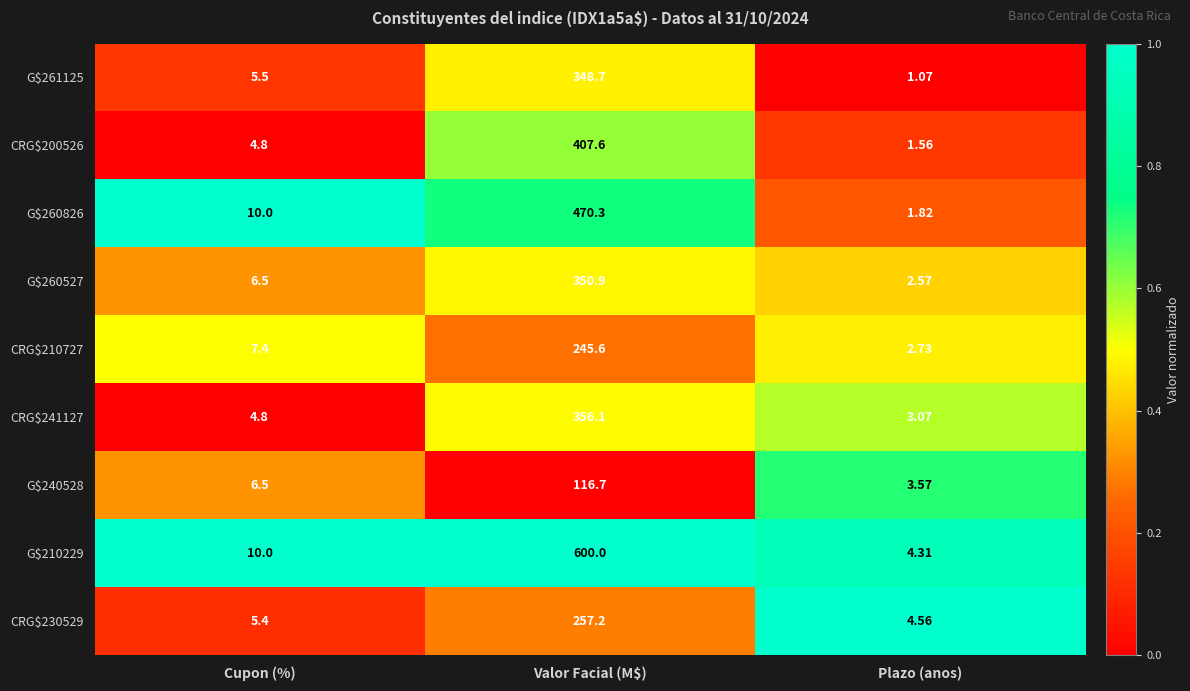

Where is G$240528 nearest to the value 60?

Cupon (%)